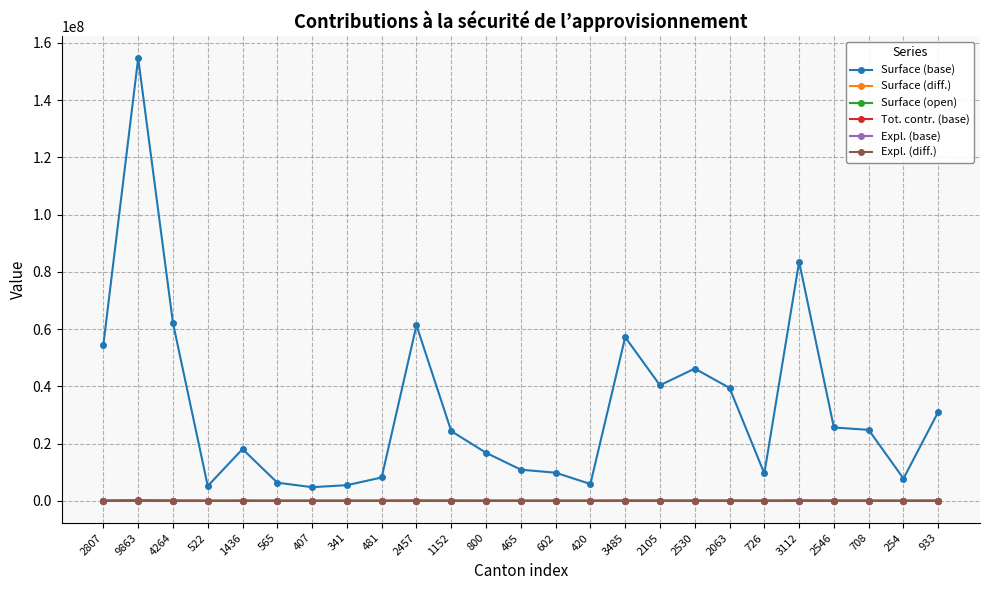

True or false: Expl. (diff.) has more than 1 interior local peaks.

True